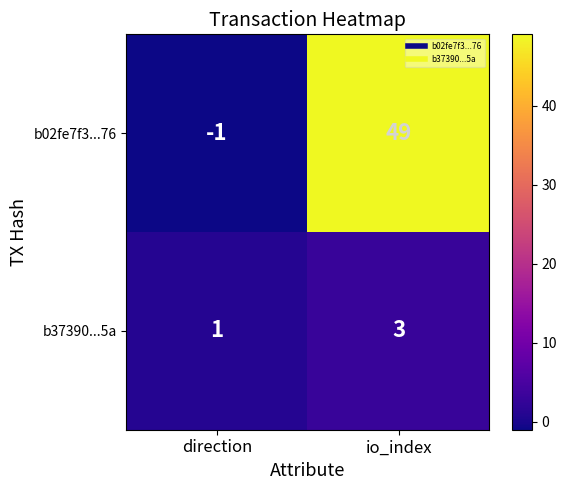

Reading right to left, transcribe all the data shown in this chart.

b02fe7f3...76: io_index=49	direction=-1
b37390...5a: io_index=3	direction=1